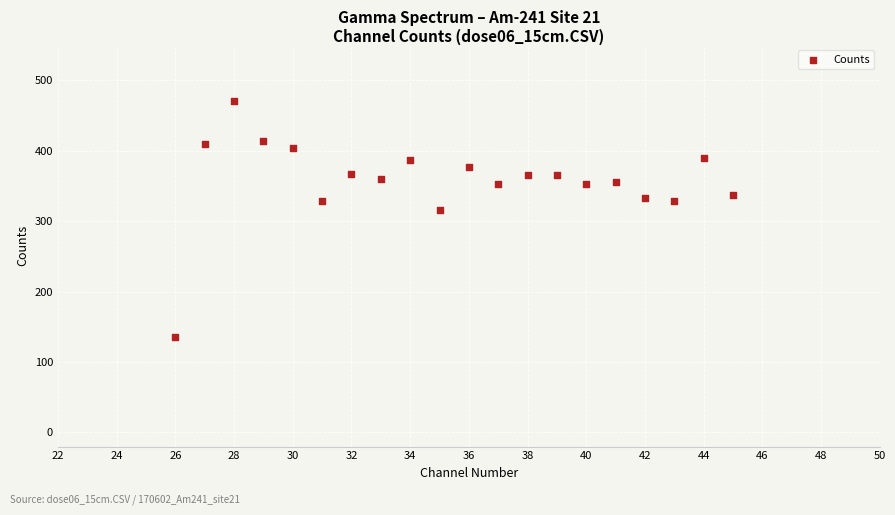

What is the range of X values (max minus min)?

19